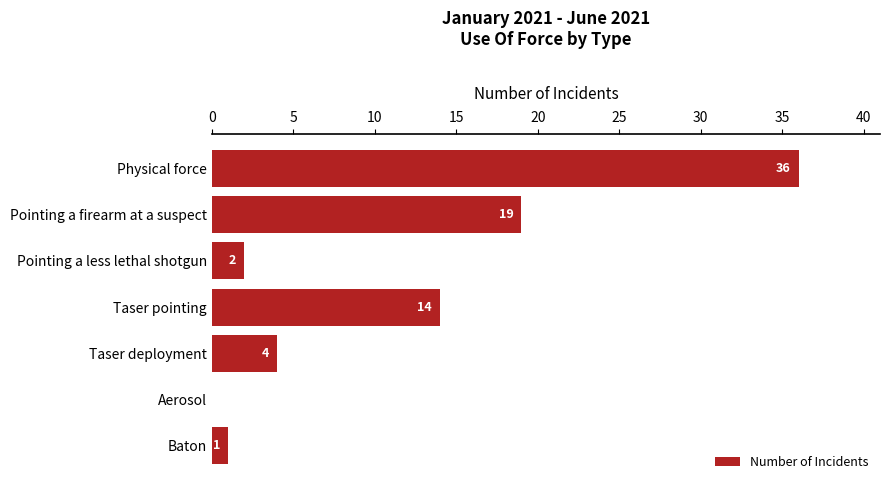

What is the maximum value shown in the chart?

36